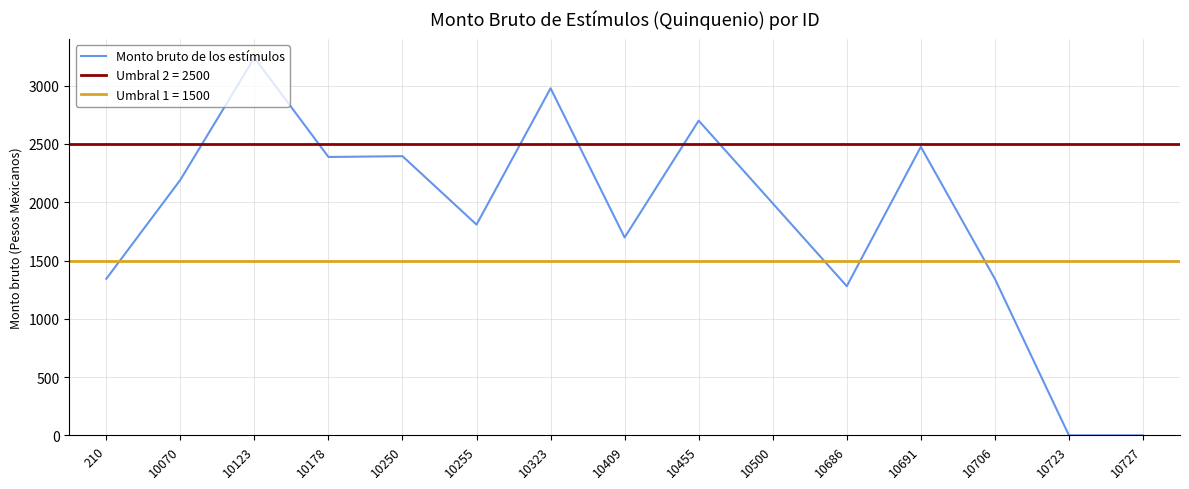

Reading left to right, what are all the values shown in this chart?

1342.9	2191.9	3240.4	2388.3	2395.3	1808.2	2977.8	1697.8	2700.2	1990.5	1280.0	2475.6	1342.8	0.0	0.0